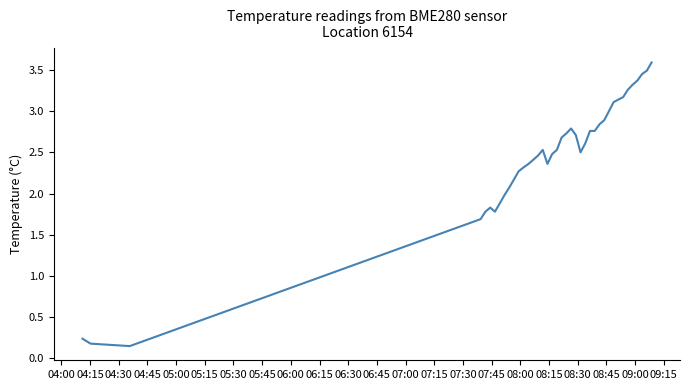

What is the difference between the maximum and minimum values?

3.4